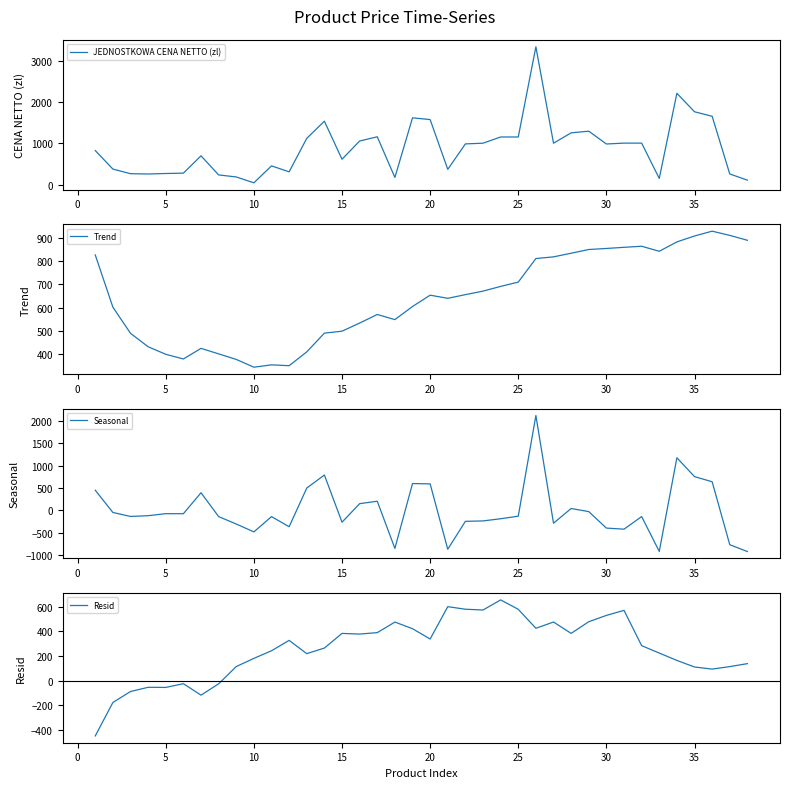

True or false: Resid and Trend intersect in this chart.

False